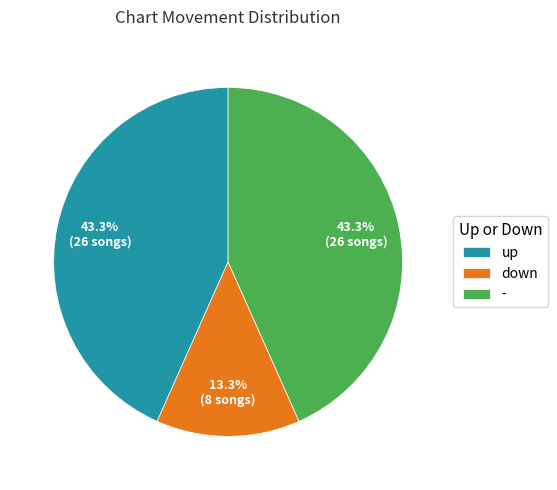

Count the number of slices in the pie.

3